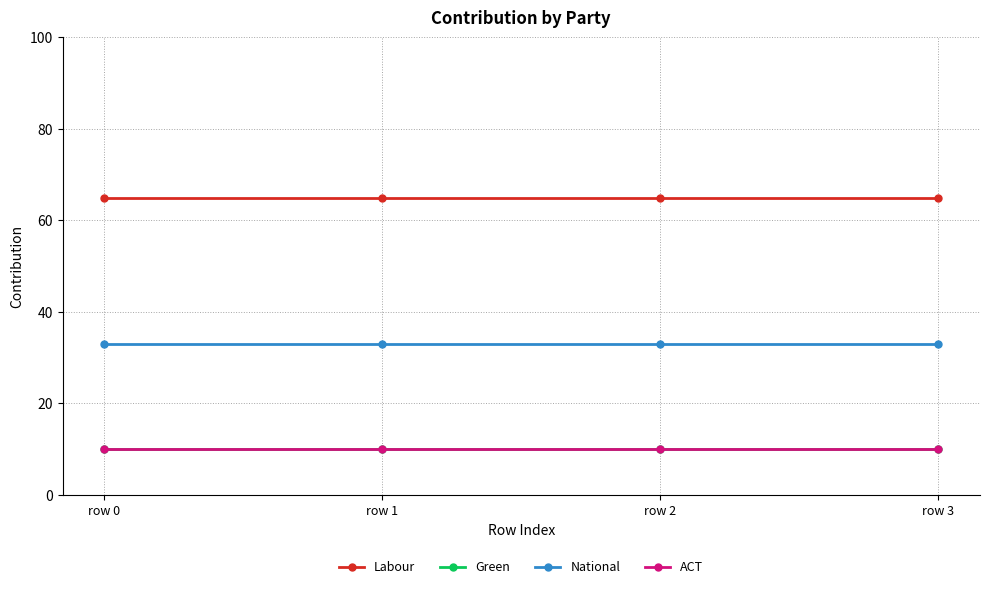

Is this an area chart (filled region under the line)?

No